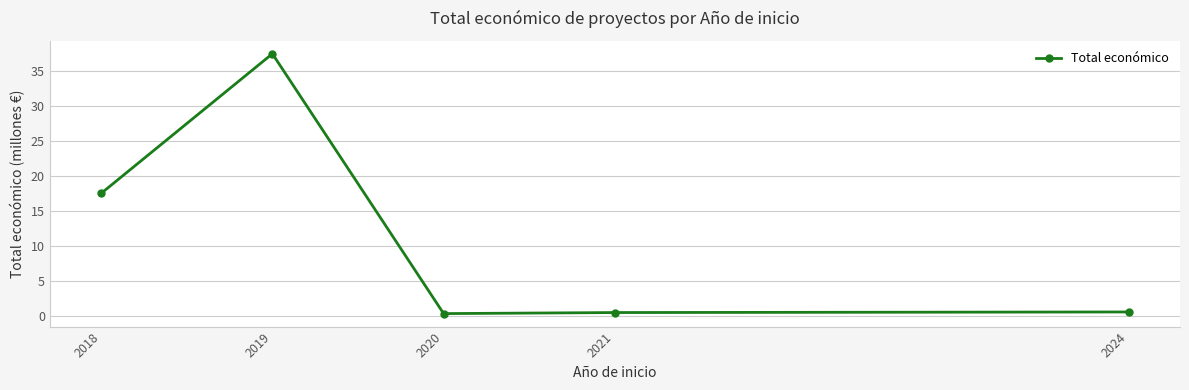

True or false: the data has more than 2 interior local peaks.

False